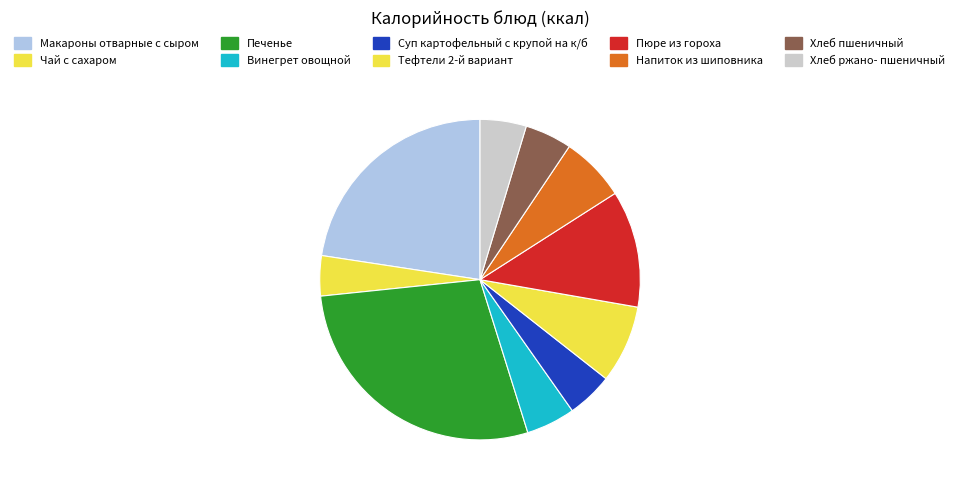

To the nearest percent, what percentage of the pie is Макароны отварные с сыром?

23%